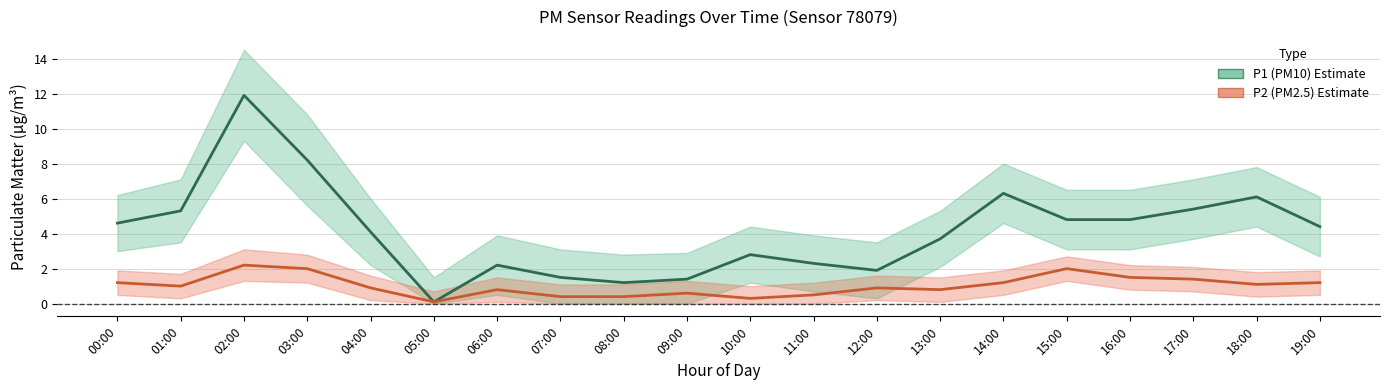

What are all the series names shown in the legend?

P1 (PM10), P2 (PM2.5)